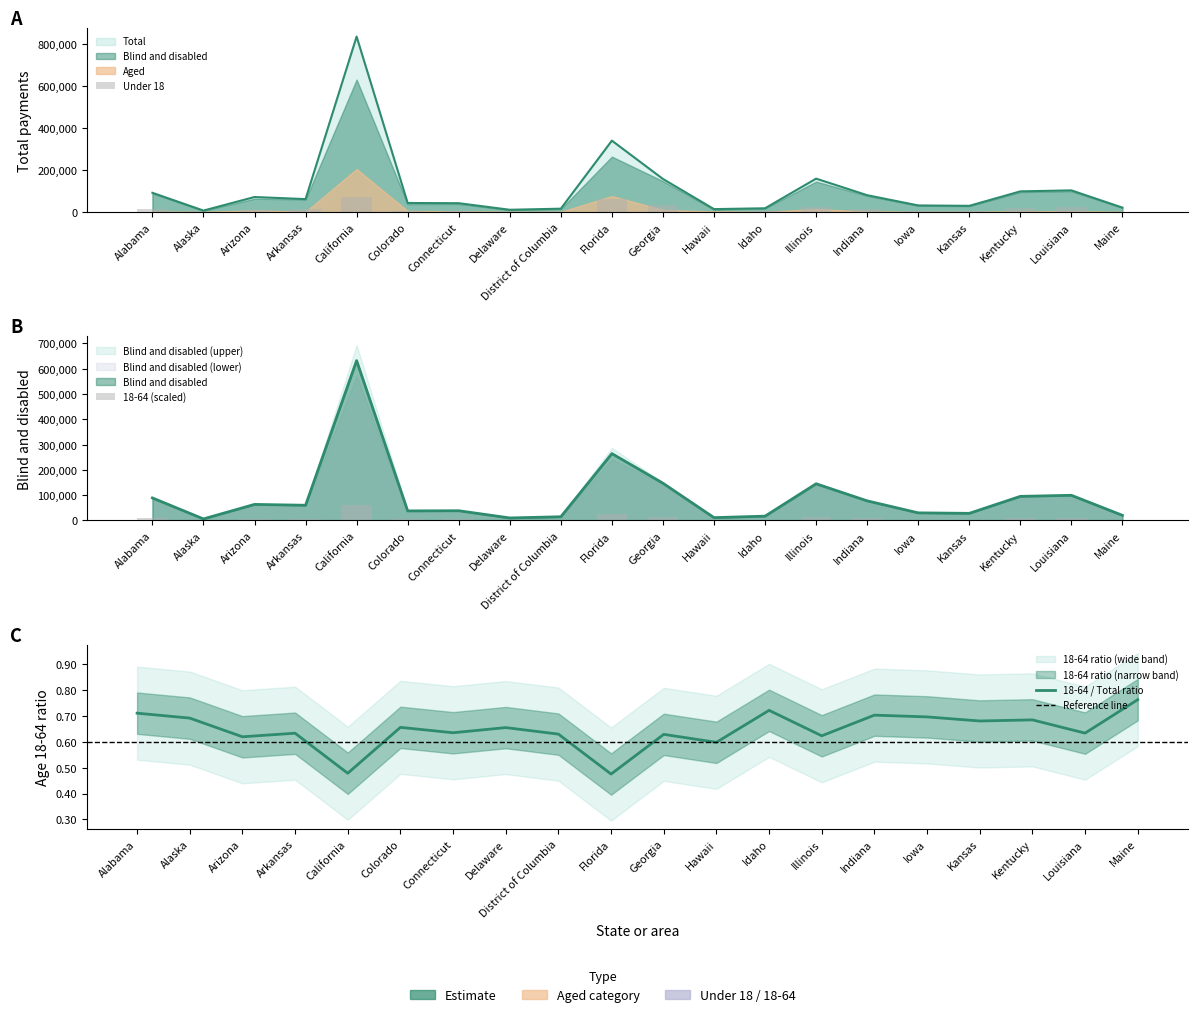

At which category is the sum across all series the highest?

California